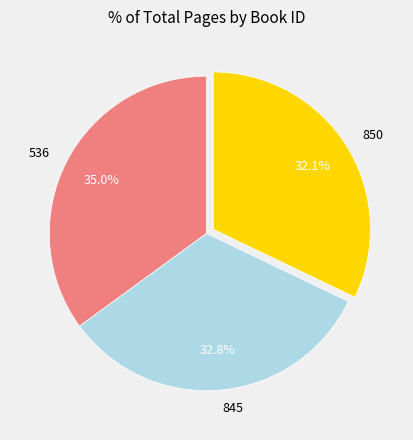

Which category has the biggest portion of the pie?

536